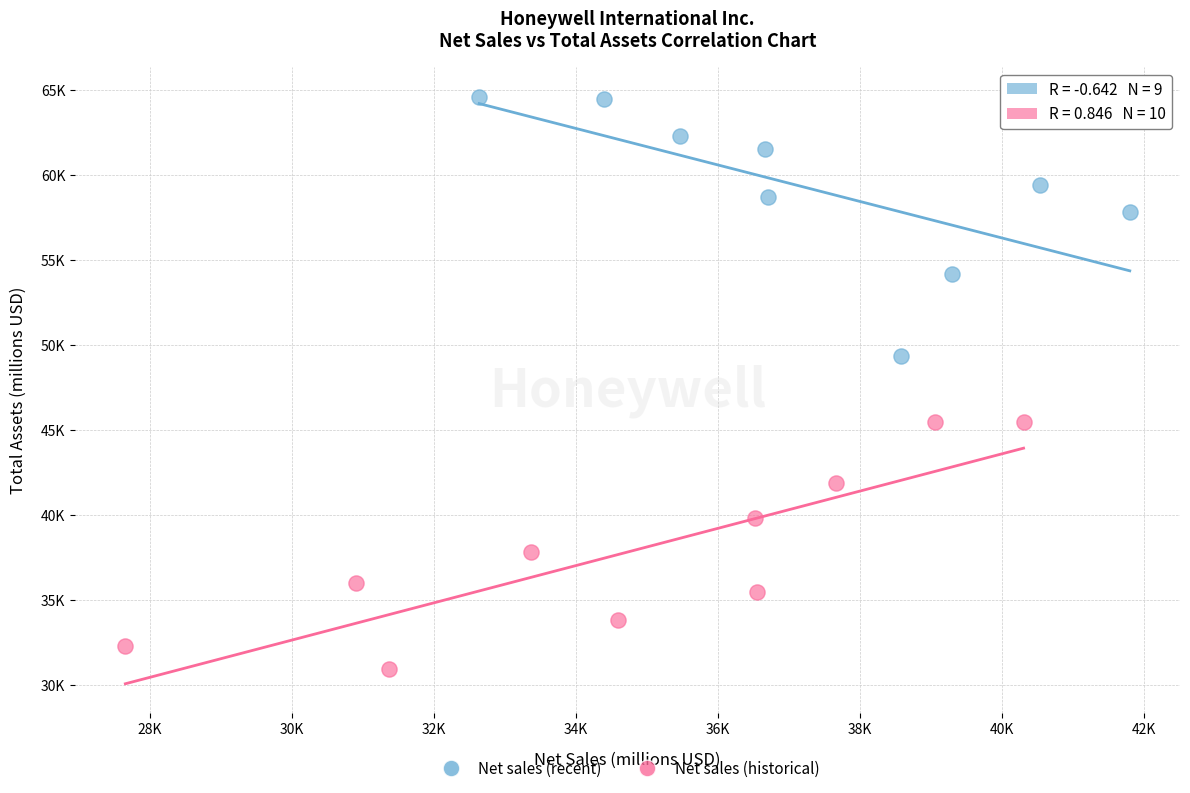

What are all the series names shown in the legend?

Net sales (recent), Net sales (historical)